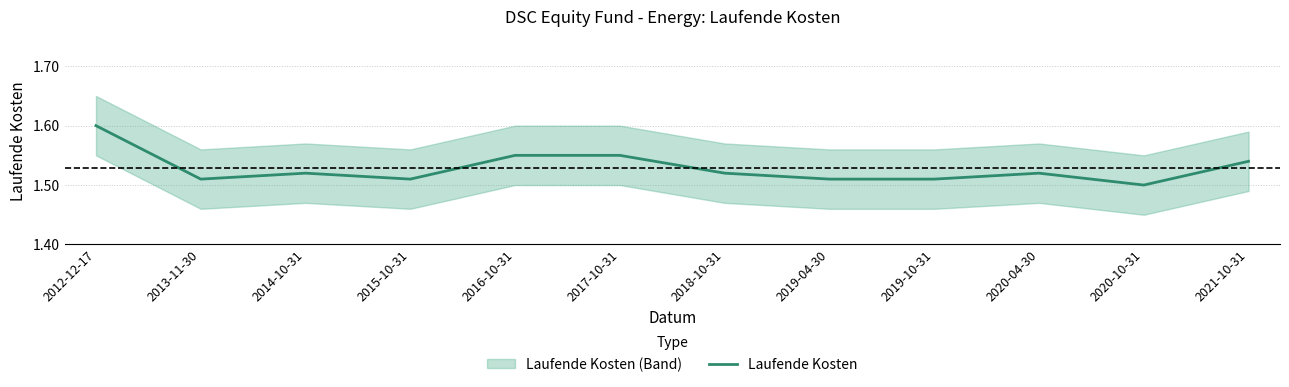

List the labels in order of value, smallest first.

2020-10-31, 2013-11-30, 2015-10-31, 2019-04-30, 2019-10-31, 2014-10-31, 2018-10-31, 2020-04-30, 2021-10-31, 2016-10-31, 2017-10-31, 2012-12-17